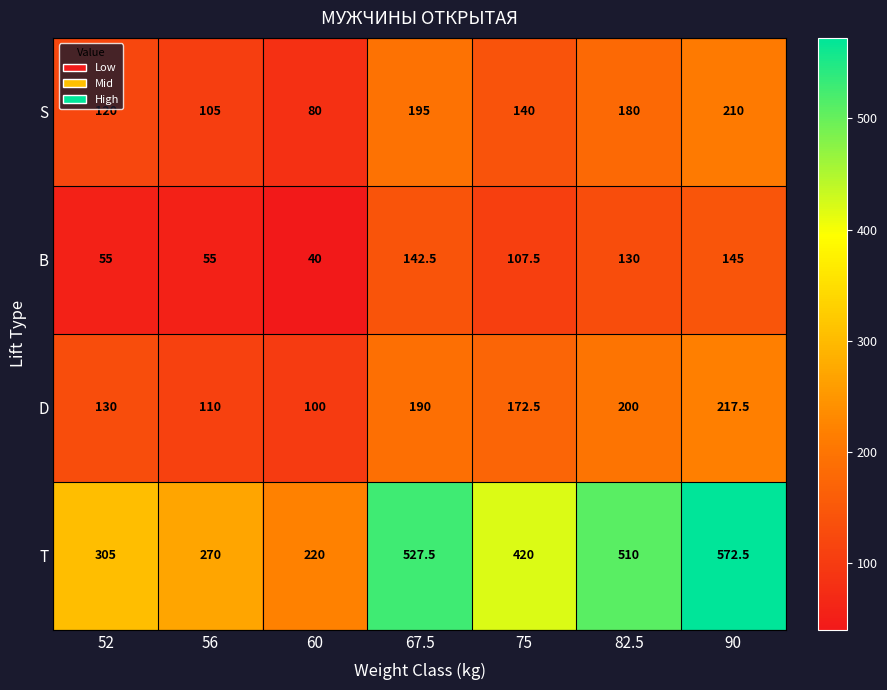

What is the total value across all series at 75?

840.0